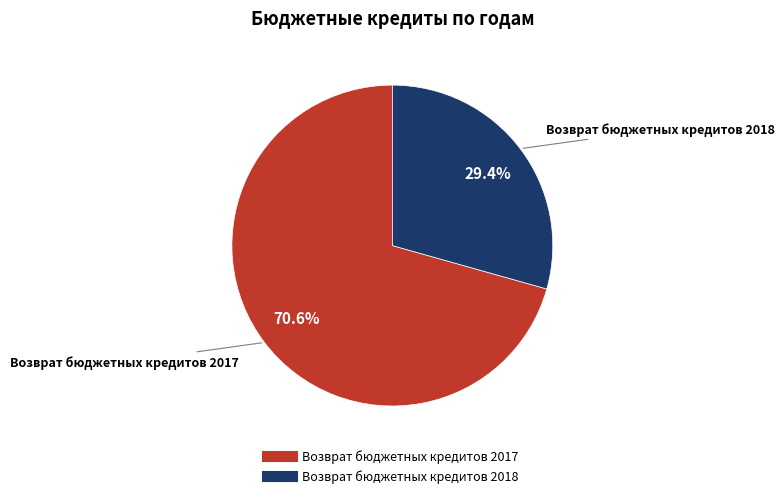

How many segments does this pie chart have?

2